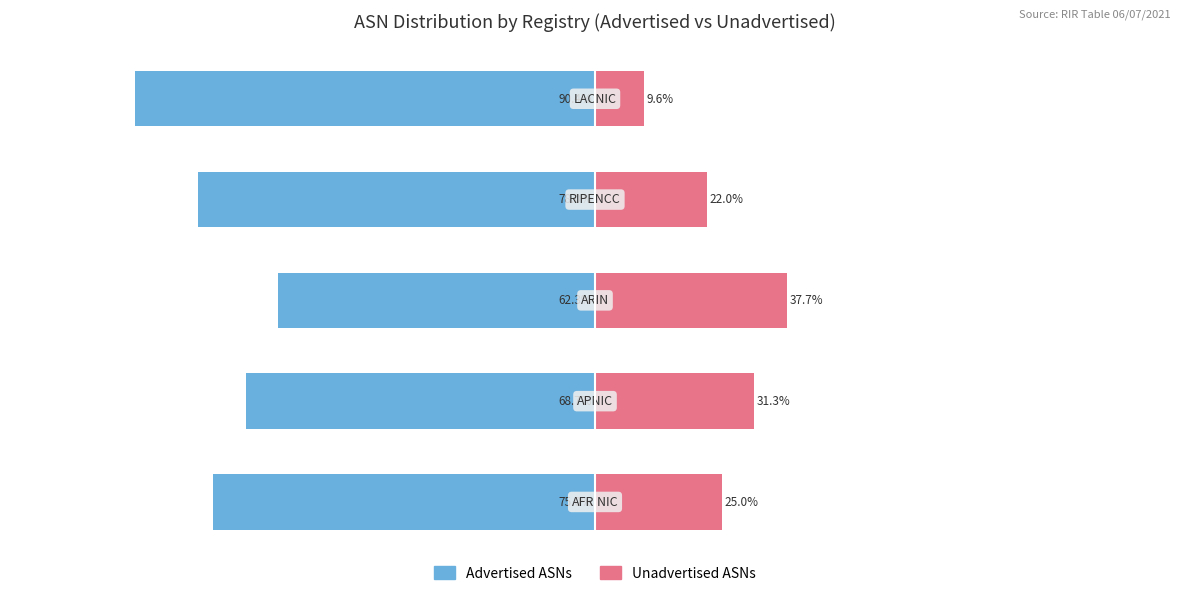

The Advertised ASNs series shows -113.5 at 0. True or false?

False